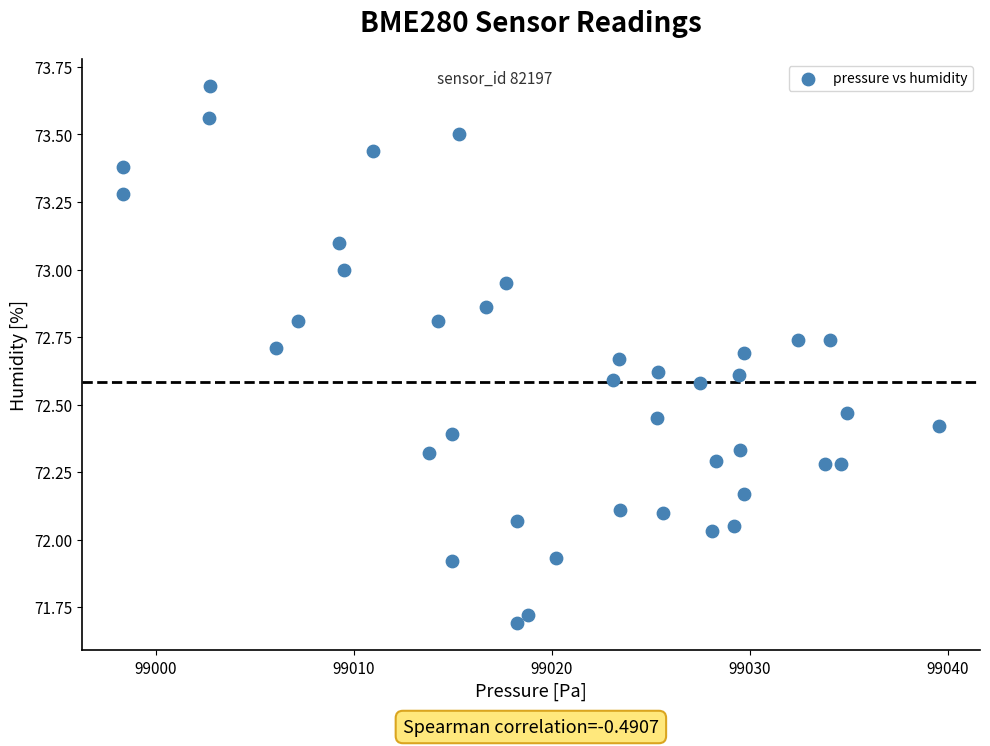

What is the range of X values (max minus min)?

41.2